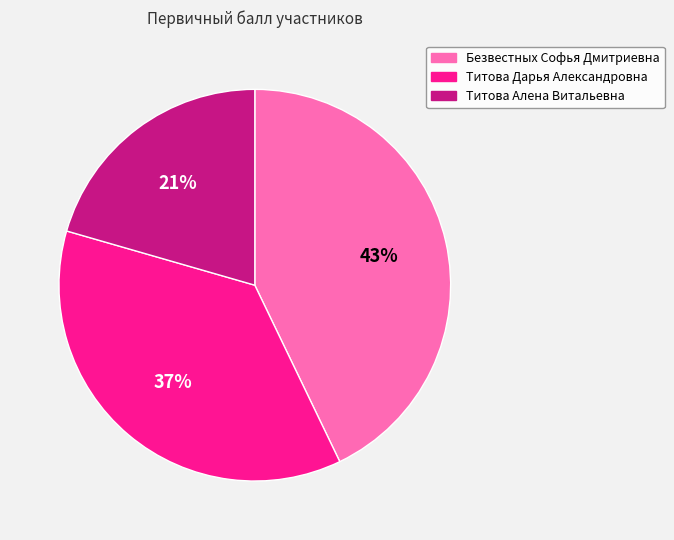

Does Титова Алена Витальевна represent more than half of the total?

No